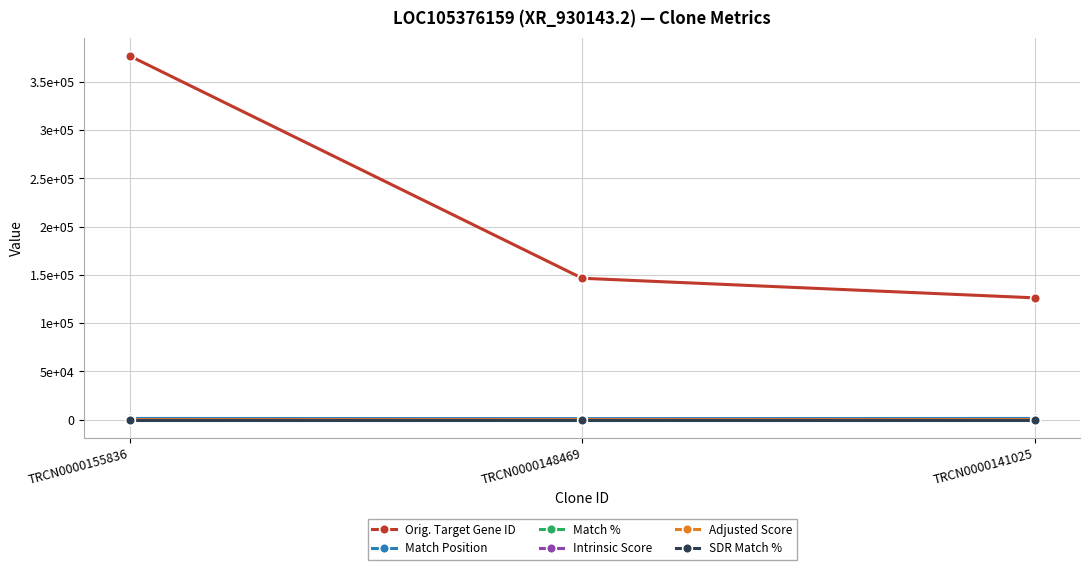

At which label does Intrinsic Score reach its peak?

TRCN0000155836